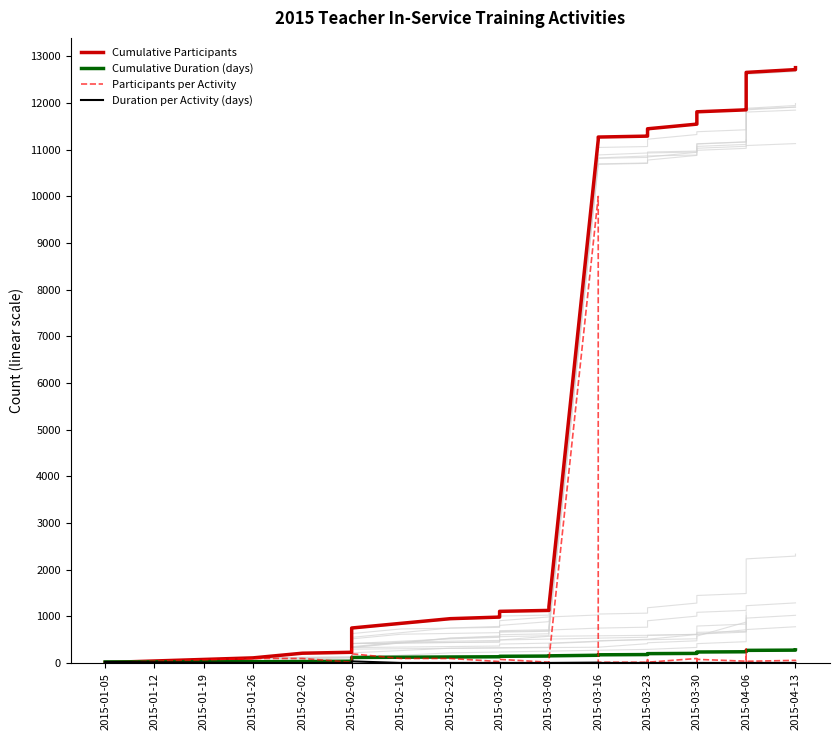

True or false: Cumulative Participants has a value of 11855 at 2015-04-06.

True